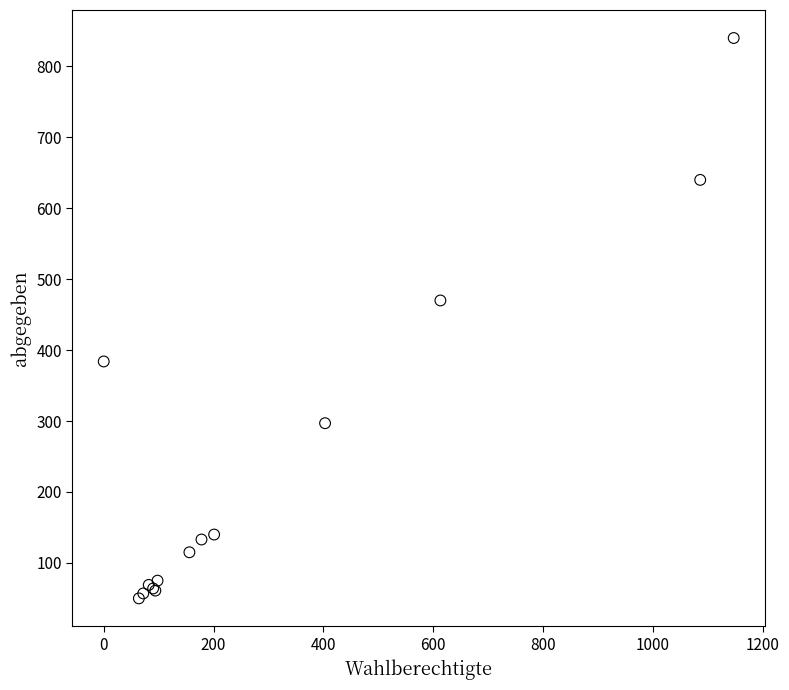

What Y value in the scatter plot is closest to 445?

470